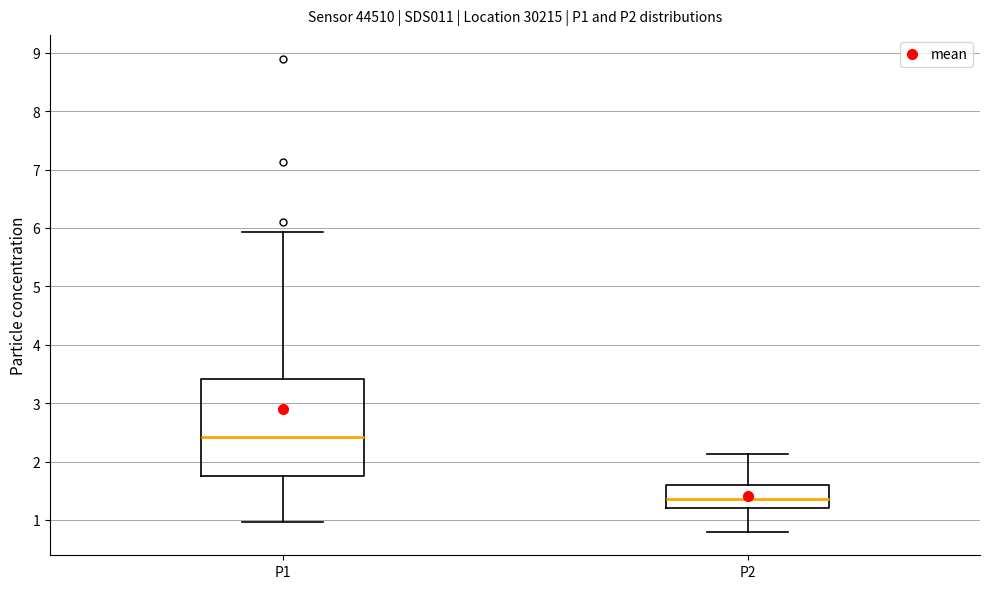

Which box is the tallest, from its lower edge to its upper edge?

P1